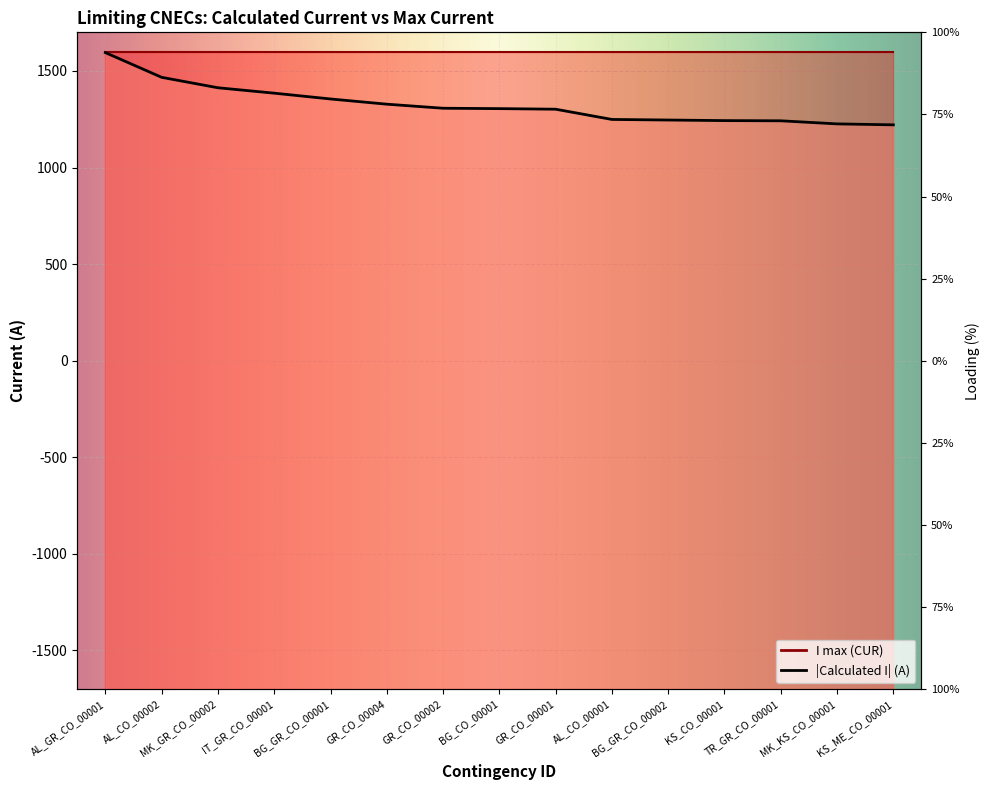

Rank the categories by value from highest to lowest.

AL_GR_CO_00001, AL_CO_00002, MK_GR_CO_00002, IT_GR_CO_00001, BG_GR_CO_00001, GR_CO_00004, GR_CO_00002, BG_CO_00001, GR_CO_00001, AL_CO_00001, BG_GR_CO_00002, KS_CO_00001, TR_GR_CO_00001, MK_KS_CO_00001, KS_ME_CO_00001